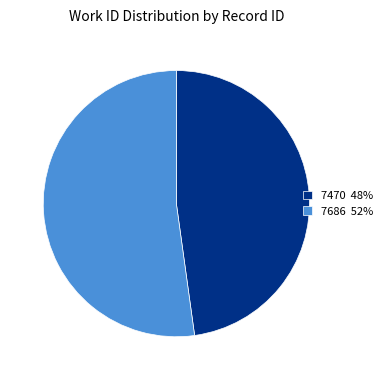

Is 7470 the majority of the pie?

No